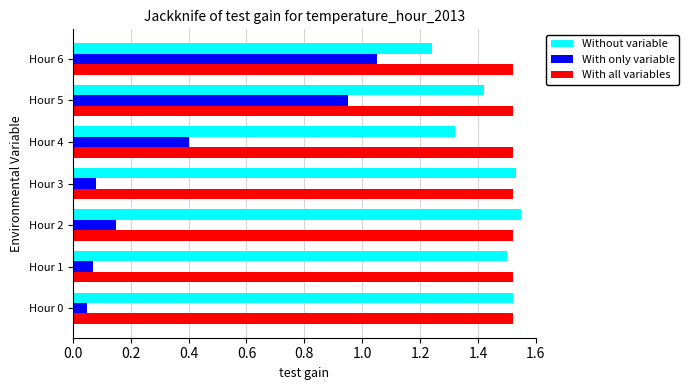

Which series has the largest range (max minus min)?

With only variable